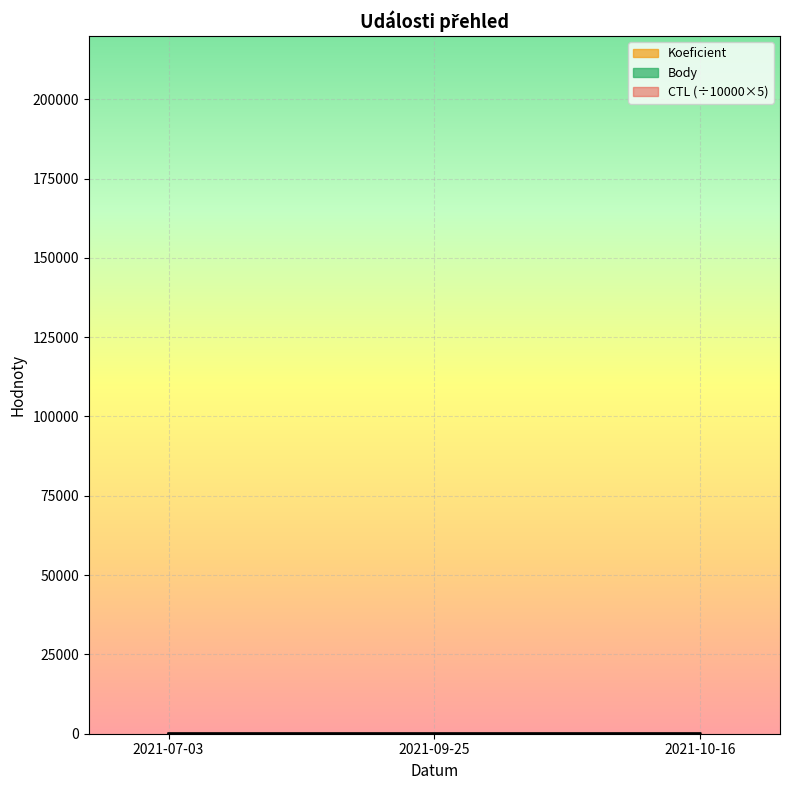

What value does the Body series have at 2021-07-03?

3.0